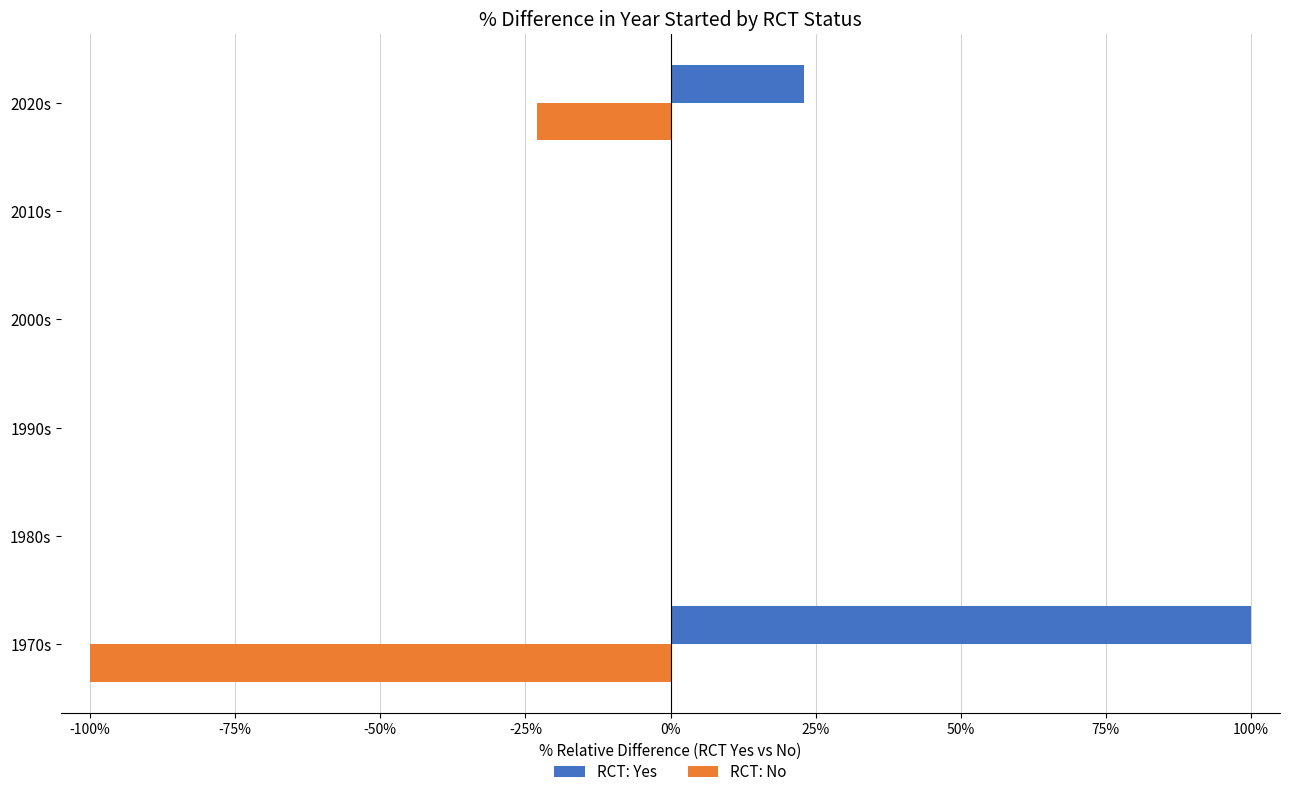

At which label is RCT: Yes closest to 50?

2020s